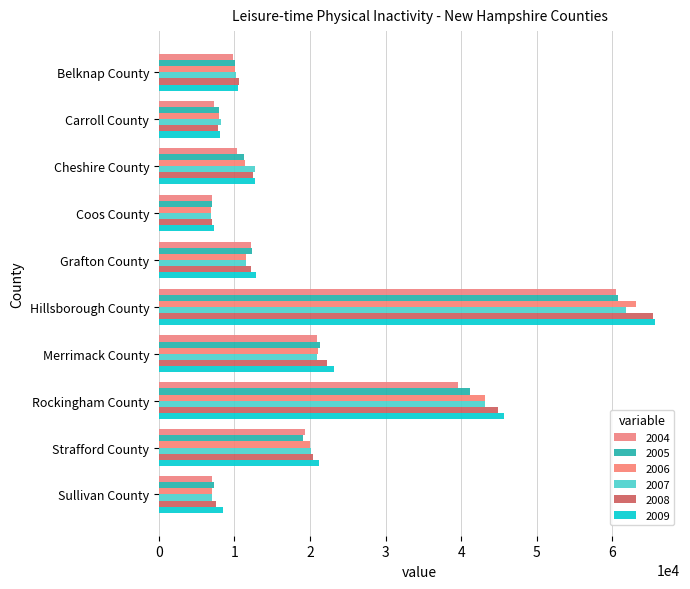

Count the number of data series in this chart.

6